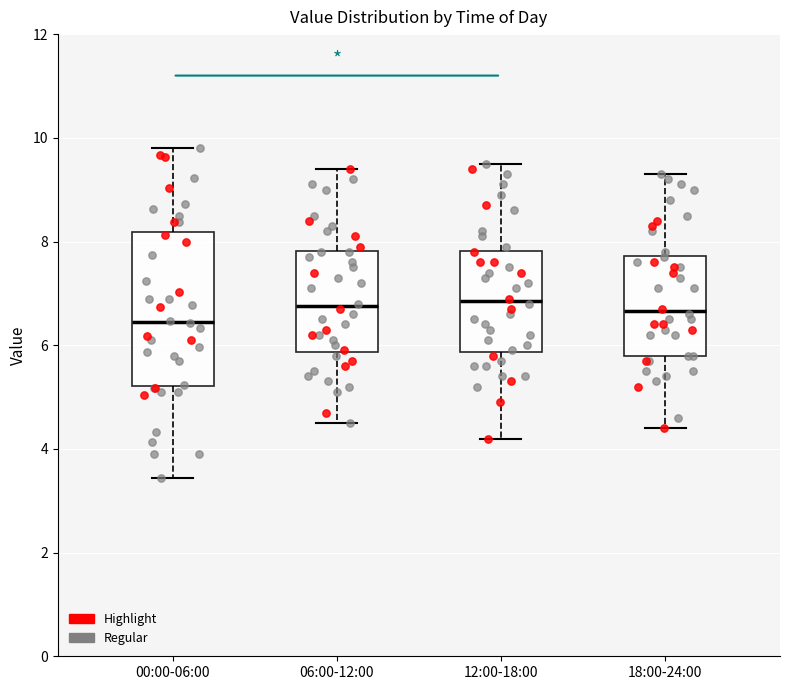

Comparing the boxes themselves (not the whiskers), which one is the tallest?

00:00-06:00